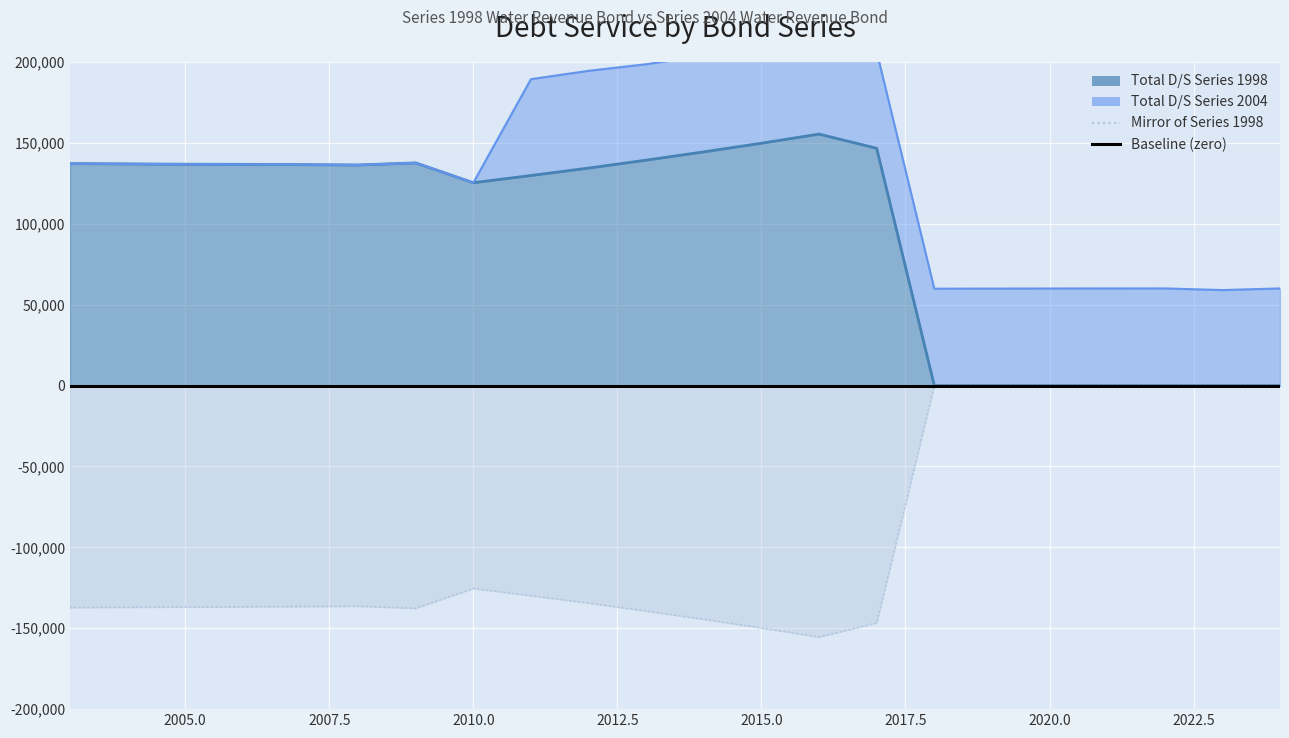

What is the sum of all Total D/S Series 1998 values?

2083710.0